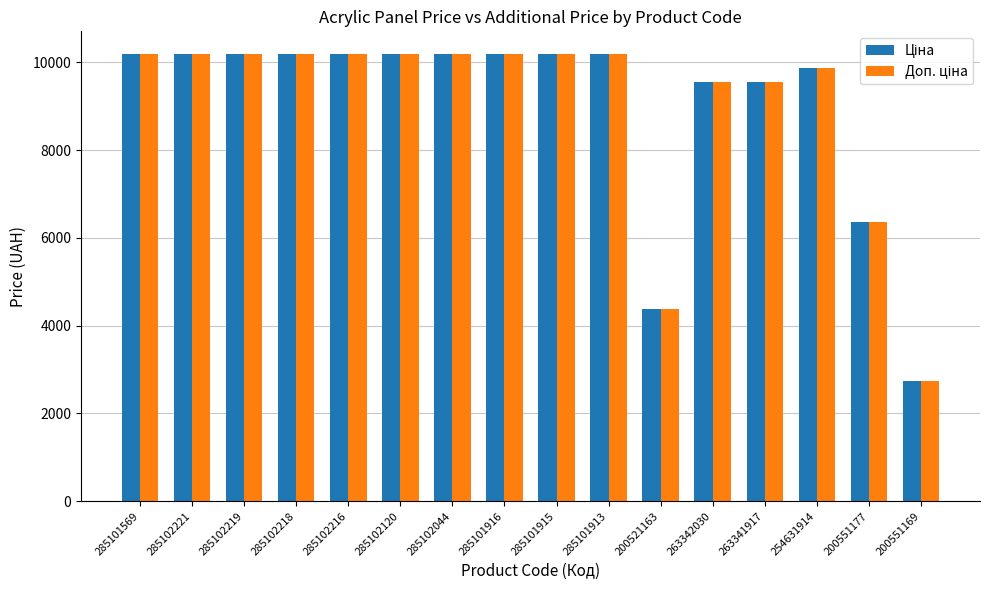

What is the maximum value shown in the chart?

10196.7